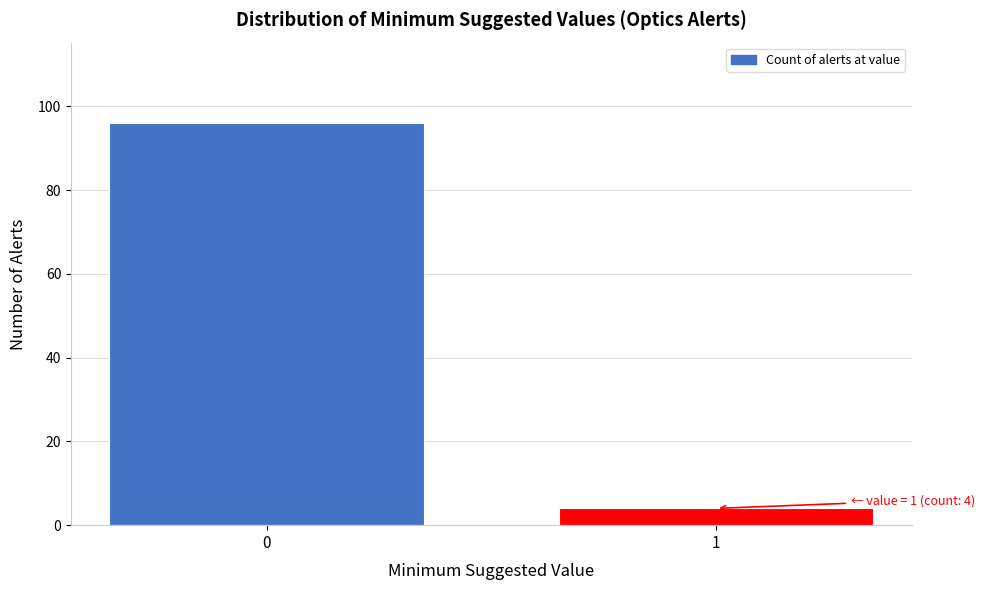

Reading left to right, extract all data points from this chart.

0=96	1=4